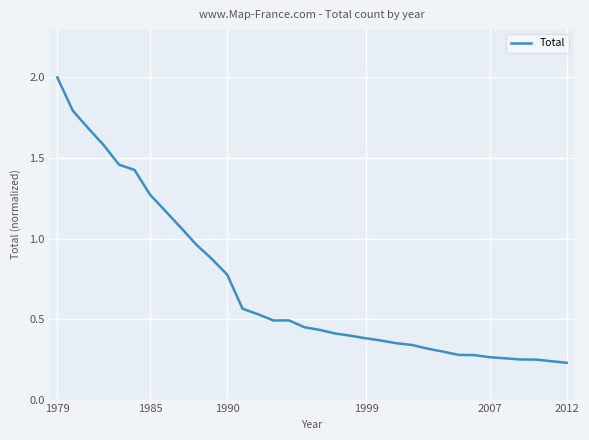

What is the greatest value displayed?

2.0